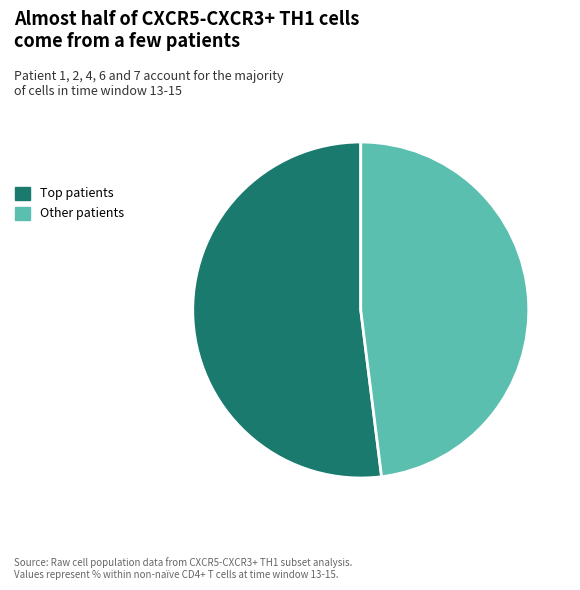

True or false: Other patients accounts for 38% of the total.

False